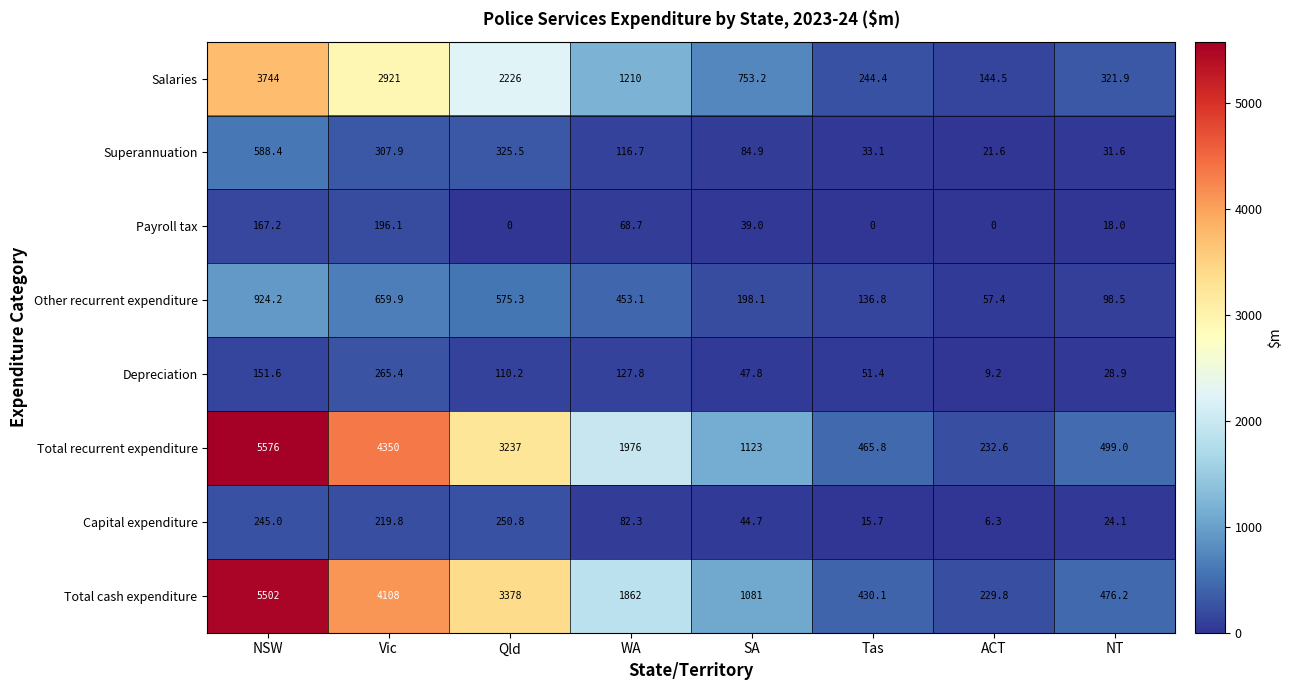

What is the difference between the maximum and minimum values in the Salaries series?

3599.5